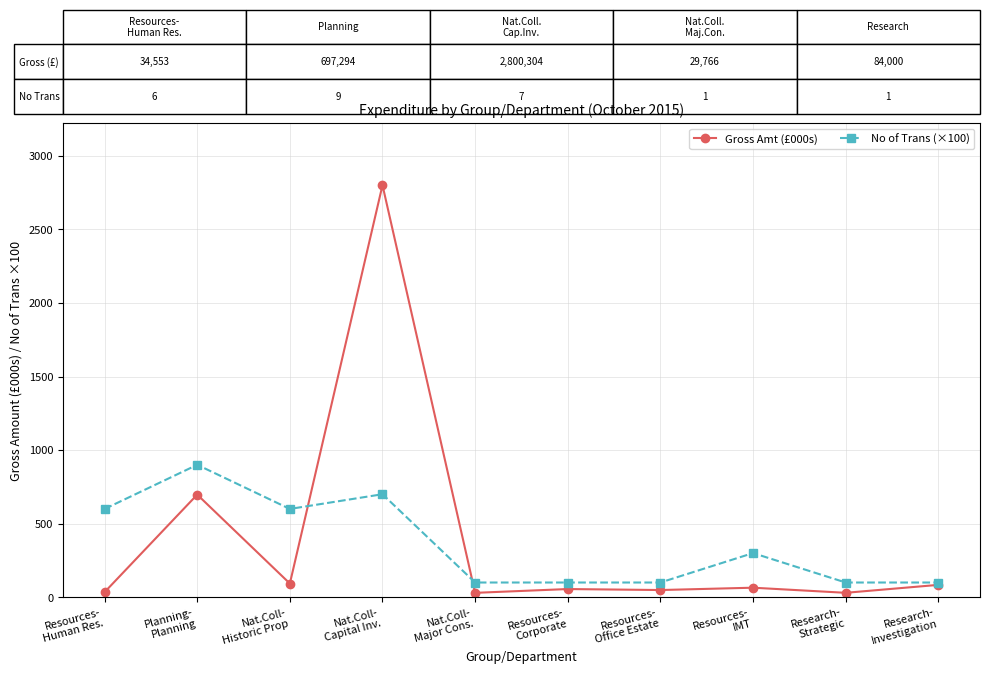

Which category has the highest value across all series?

Nat.Coll-
Capital Inv.